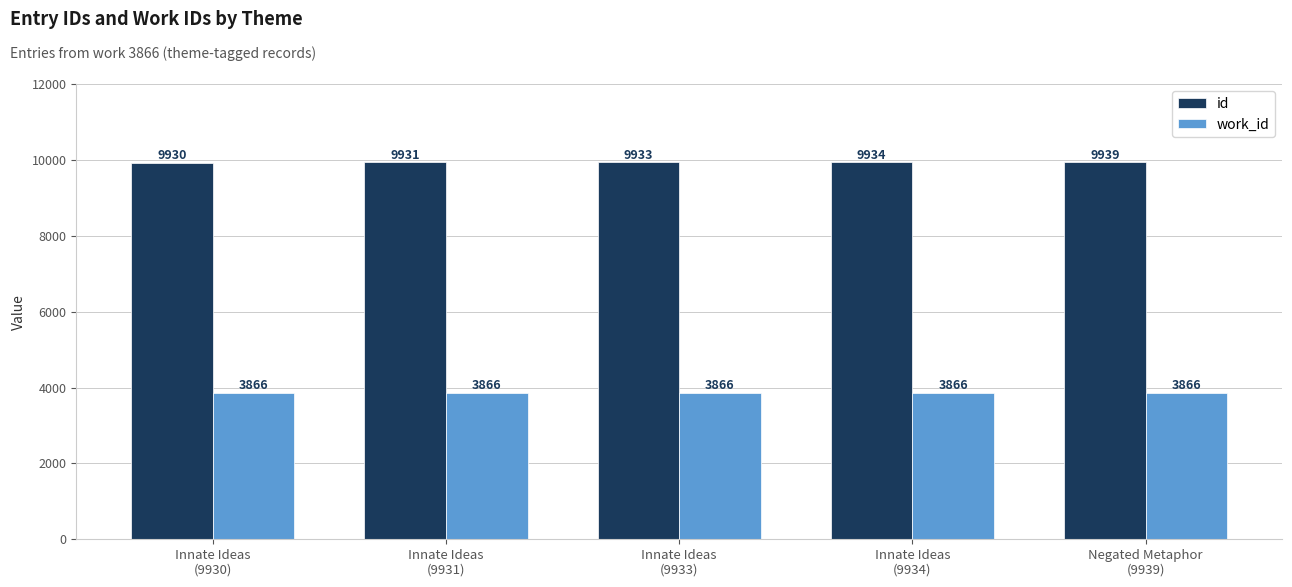

What is the difference between the id values at Innate Ideas
(9931) and Innate Ideas
(9933)?

2